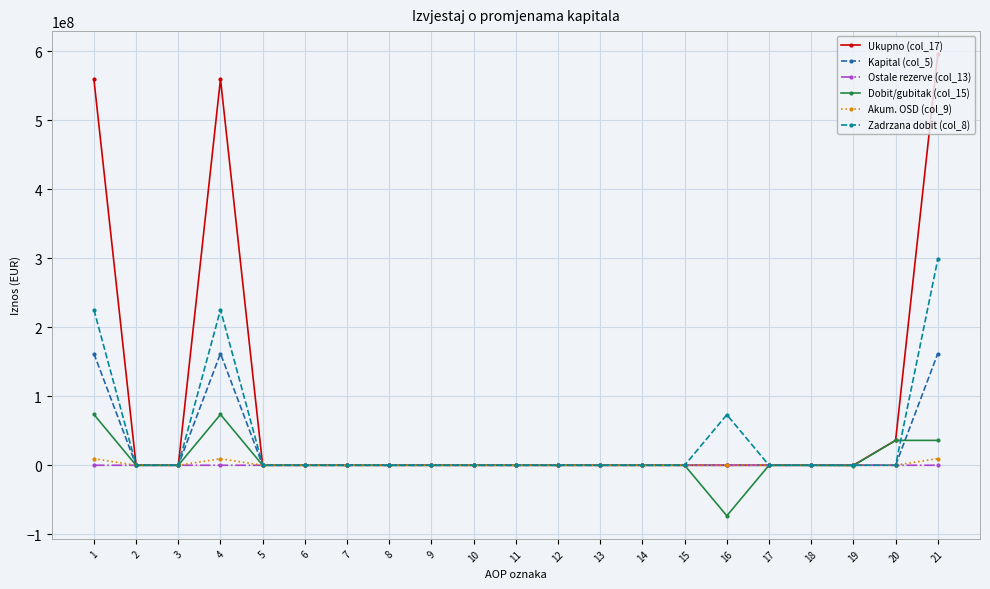

True or false: Kapital (col_5) has more than 0 points higher than both neighbors.

True